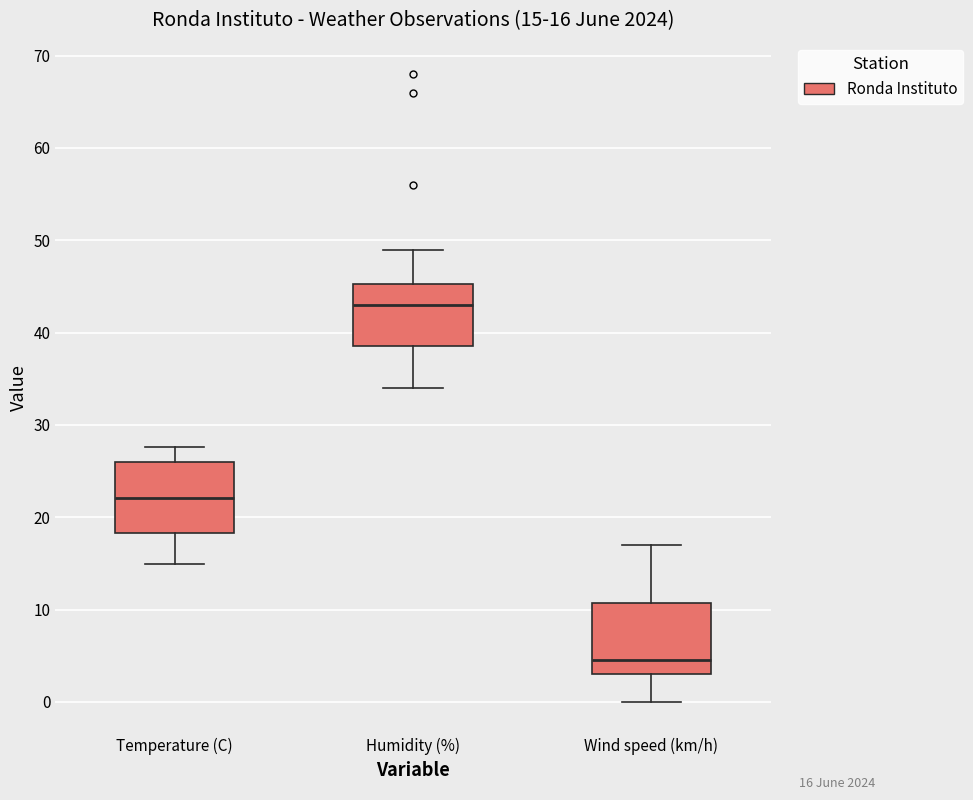

Which box's median line is the lowest?

Wind speed (km/h)